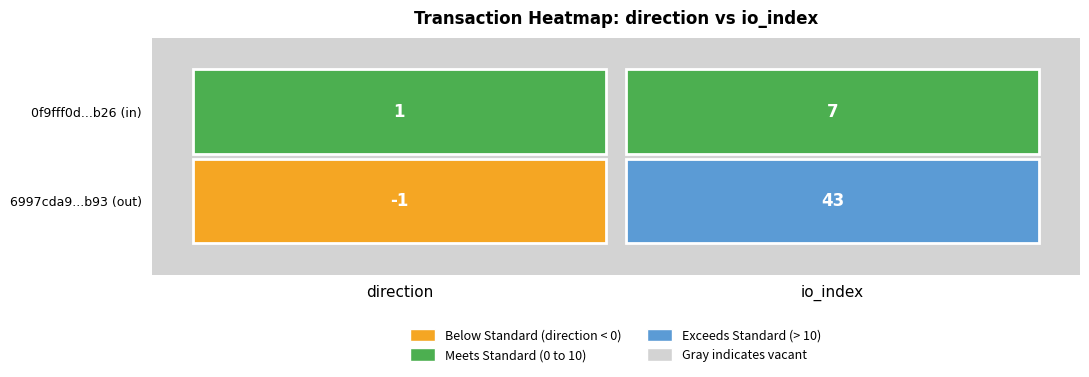

At direction, list the series in order from largest to smallest.

0f9fff0d2aa92f2764dd36a9b195f41008ef526, 6997cda9ad0afc68b2f51c55045c49495d39b93